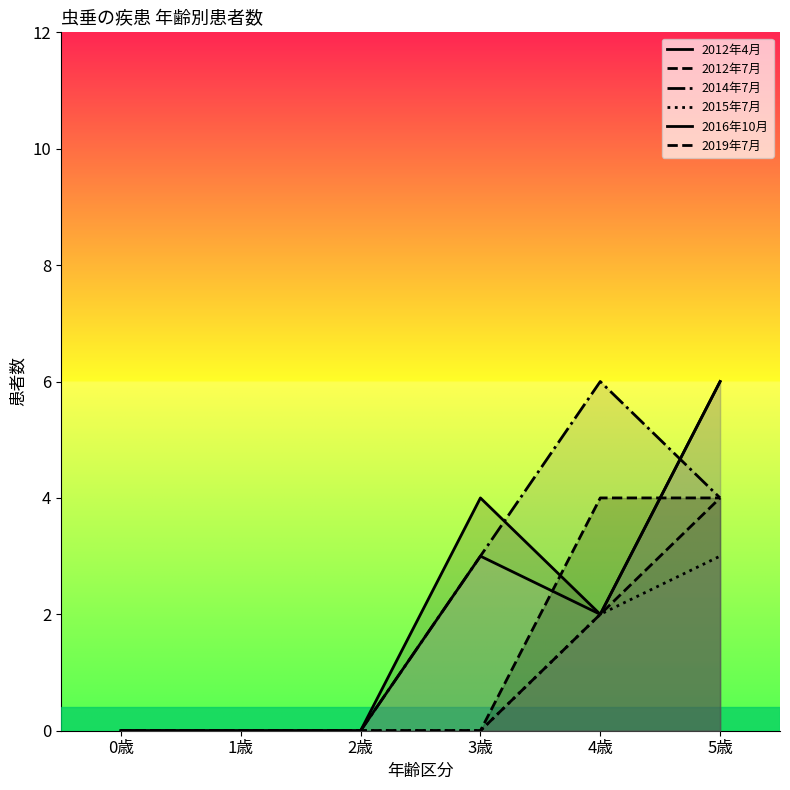

Between 4歳 and 5歳, which is larger?

5歳